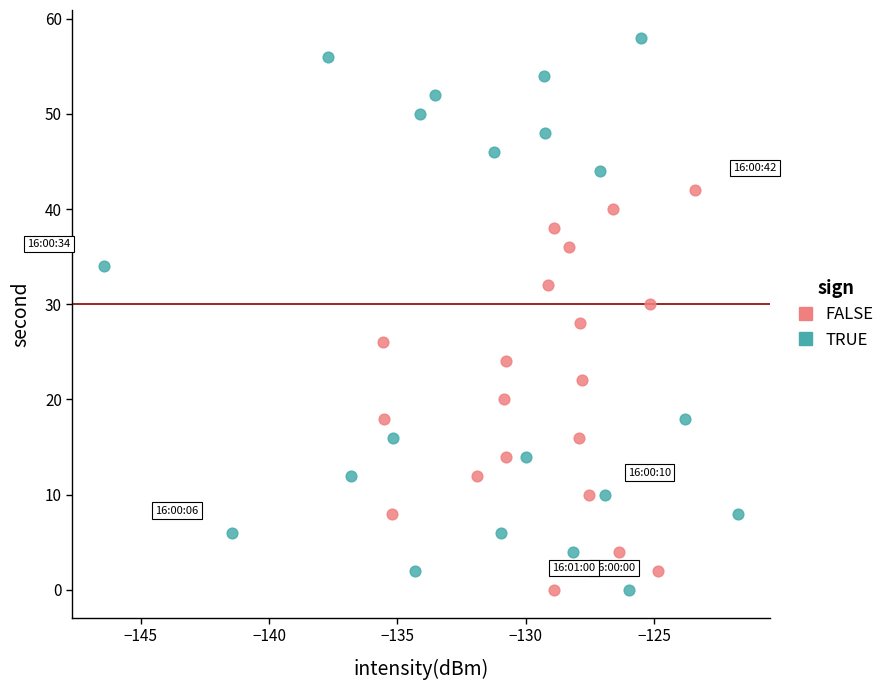

Which series reaches the maximum Y coordinate?

TRUE